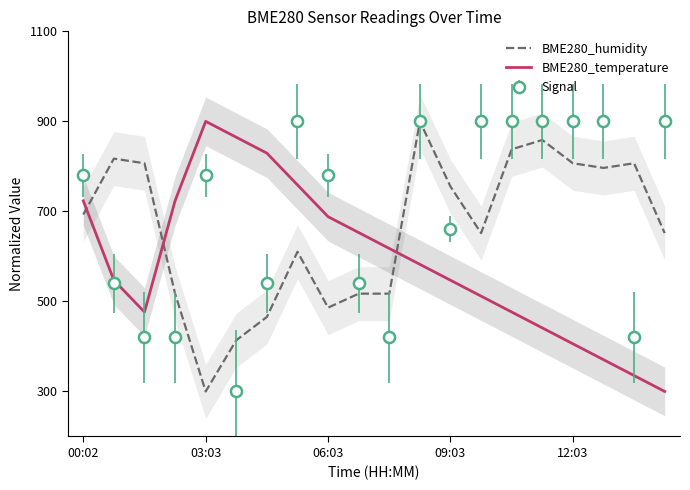

True or false: BME280_humidity has more than 0 points higher than both neighbors.

True